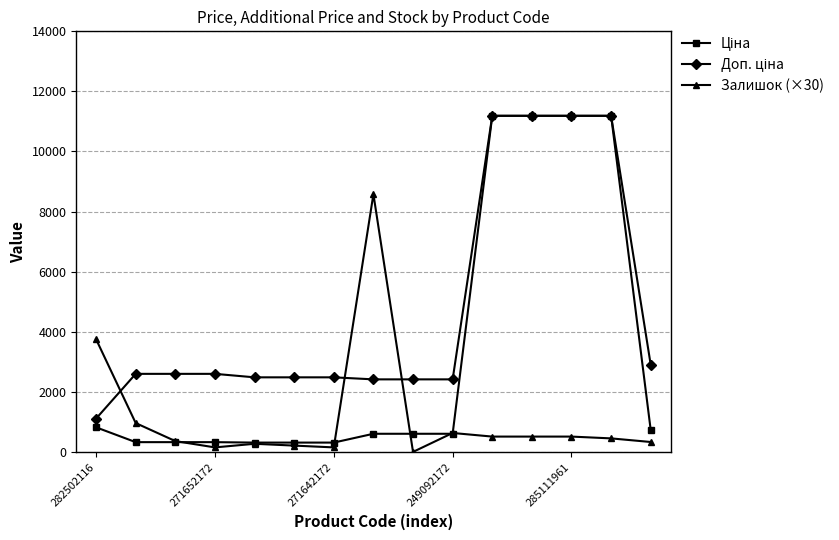

What is the greatest value displayed?

11188.2